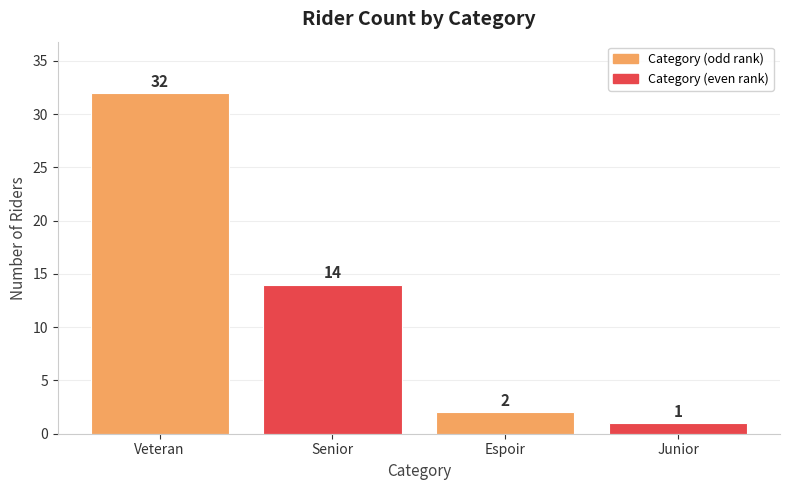

Which label corresponds to the smallest value in the chart?

Junior